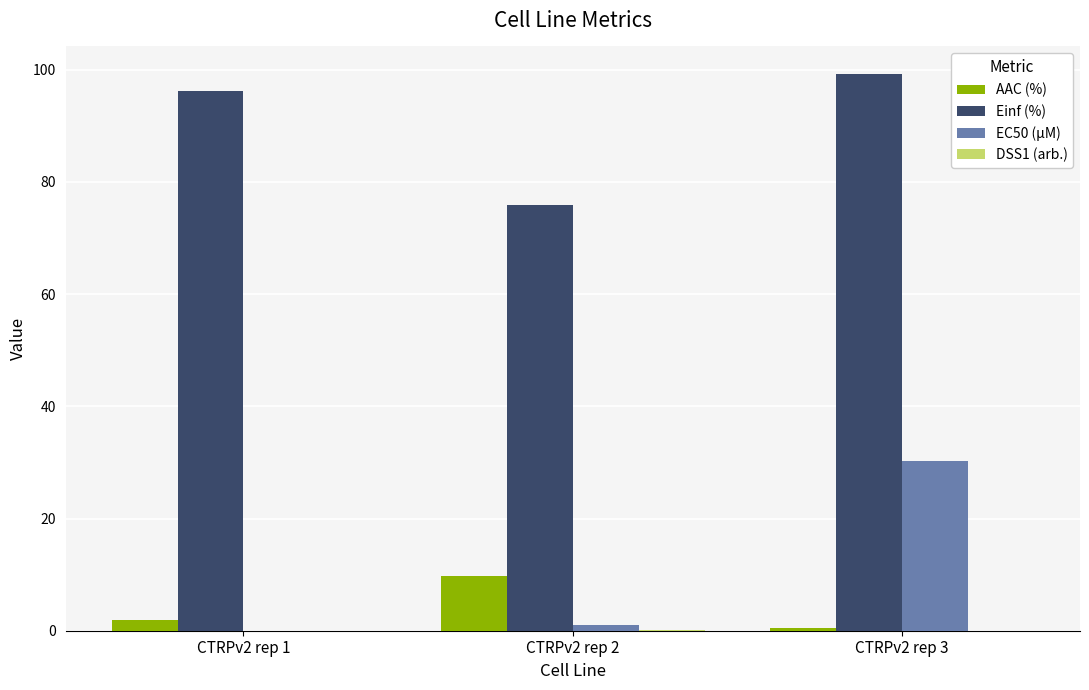

What is the highest value of the Einf (%) series?

99.2